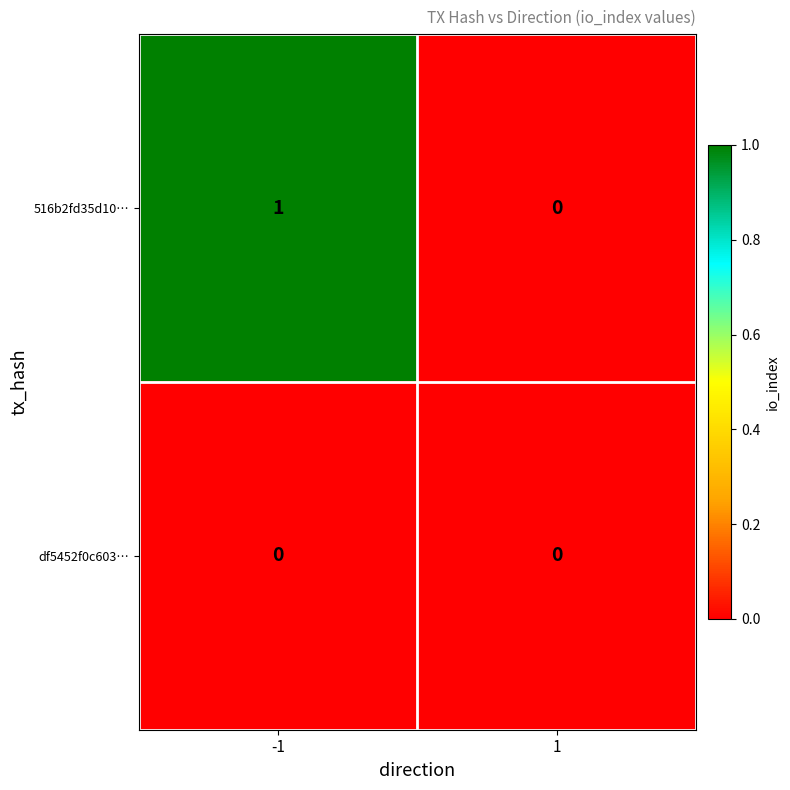

Rank the series by their average value, from highest to lowest.

516b2fd35d10…, df5452f0c603…